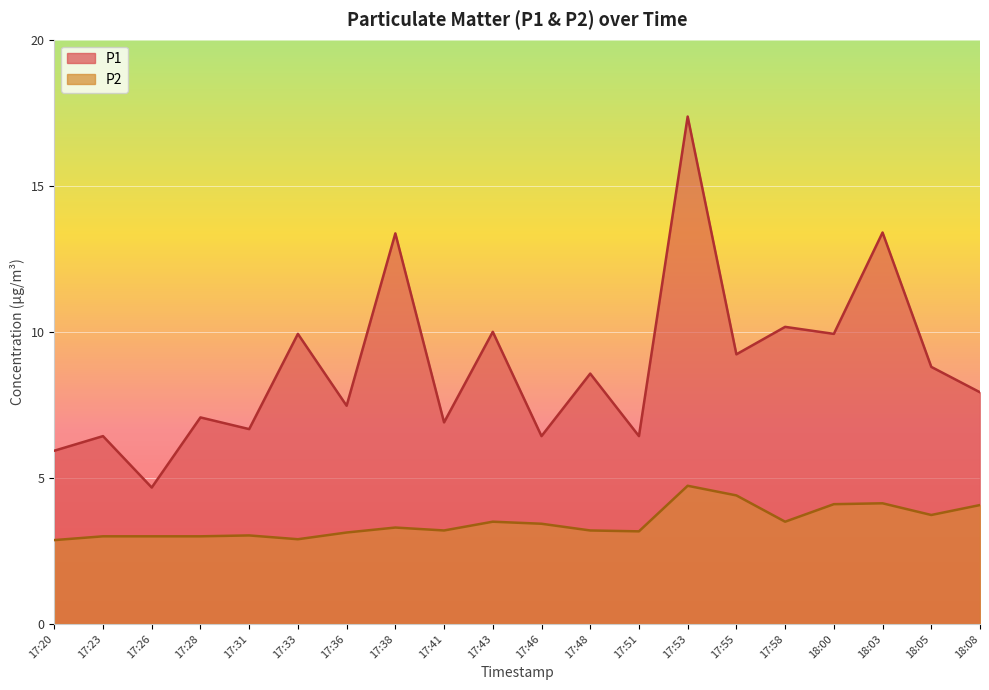

Reading left to right, extract all data points from this chart.

P1: 5.9	6.4	4.7	7.1	6.7	9.9	7.5	13.4	6.9	10.0	6.4	8.6	6.4	17.4	9.2	10.2	9.9	13.4	8.8	7.9
P2: 2.9	3.0	3.0	3.0	3.0	2.9	3.1	3.3	3.2	3.5	3.4	3.2	3.2	4.7	4.4	3.5	4.1	4.1	3.7	4.1